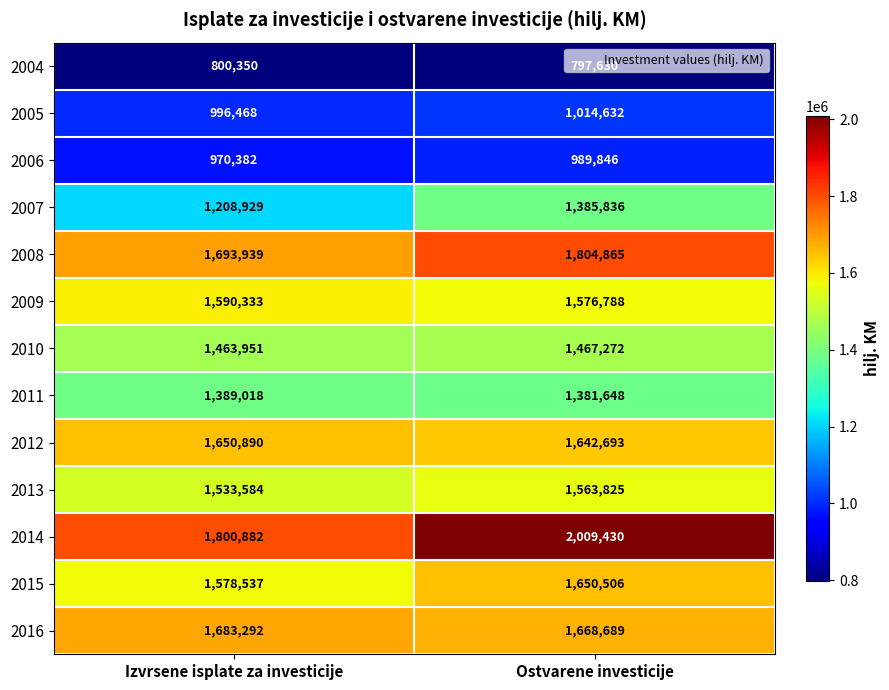

Rank the categories by 2013 value from lowest to highest.

Izvrsene isplate za investicije, Ostvarene investicije